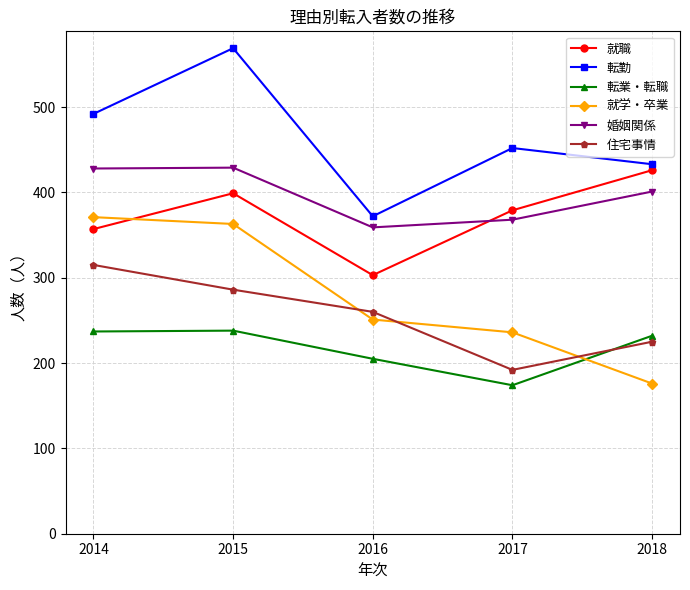

What is the sum of all 就学・卒業 values?

1397